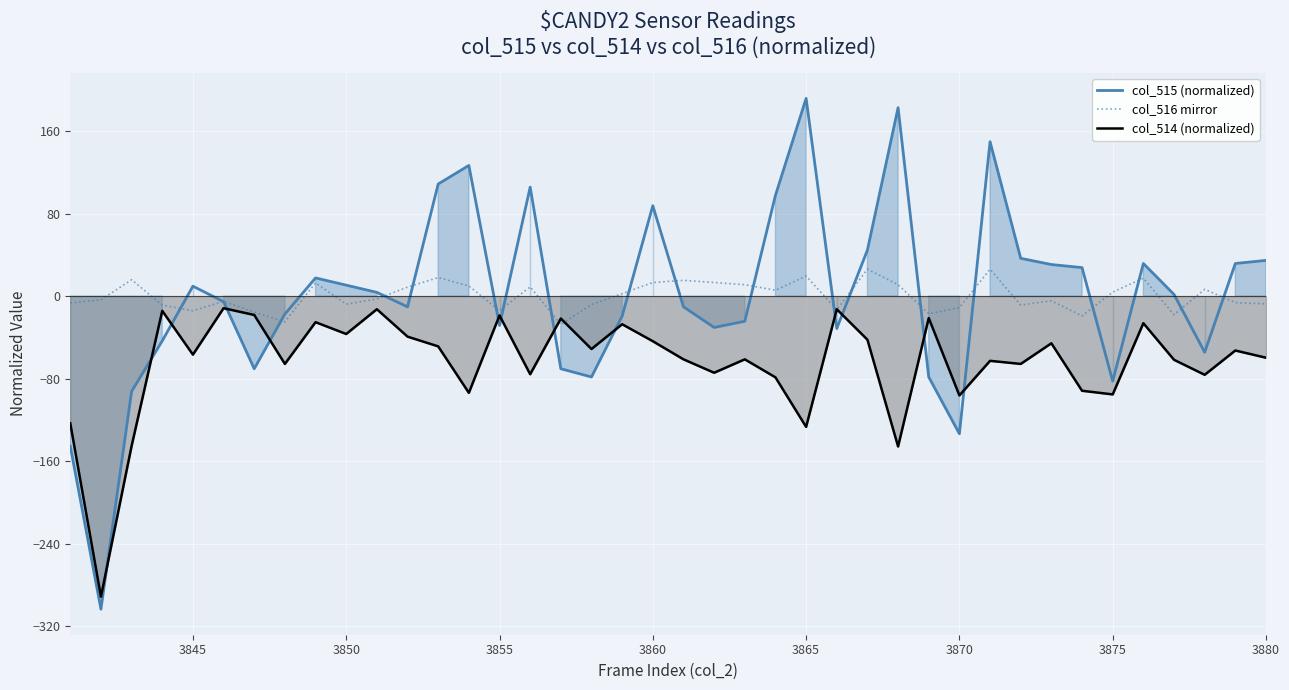

The value of col_515 (normalized) at 3855 is -50.9. True or false?

False